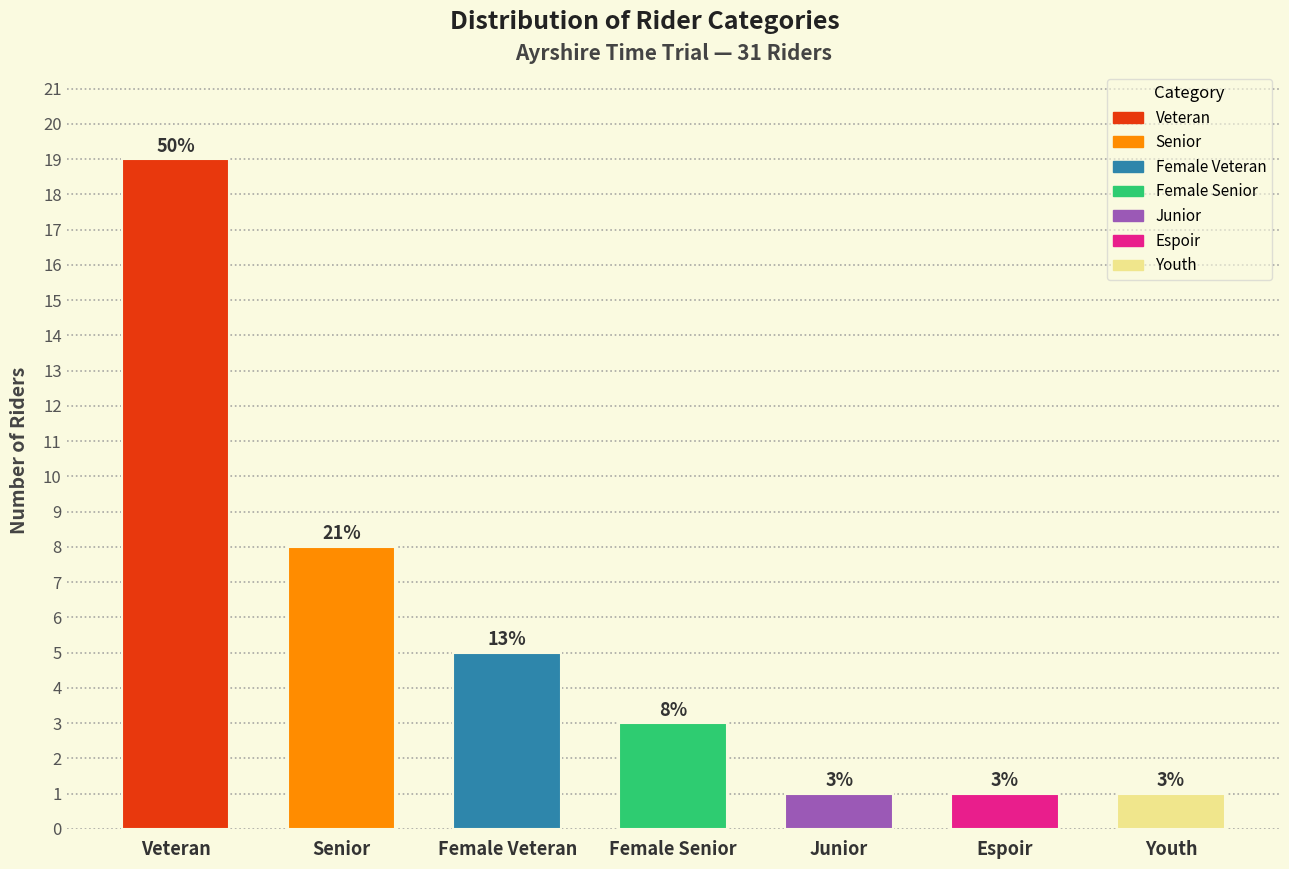

Reading left to right, list all the values displayed in this chart.

Veteran=19	Senior=8	Female Veteran=5	Female Senior=3	Junior=1	Espoir=1	Youth=1